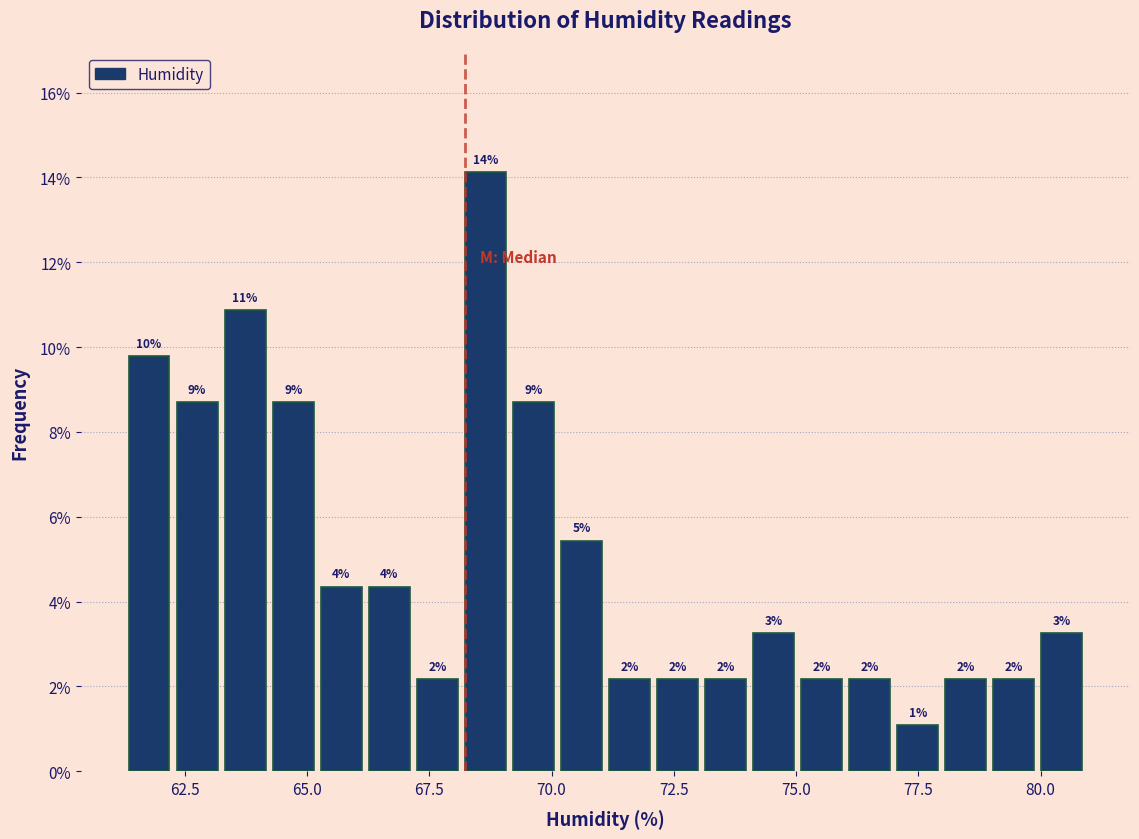

Around what value on the x-axis is the tallest bar? Give the approximate position of its centre, as read against the axis.

68.5